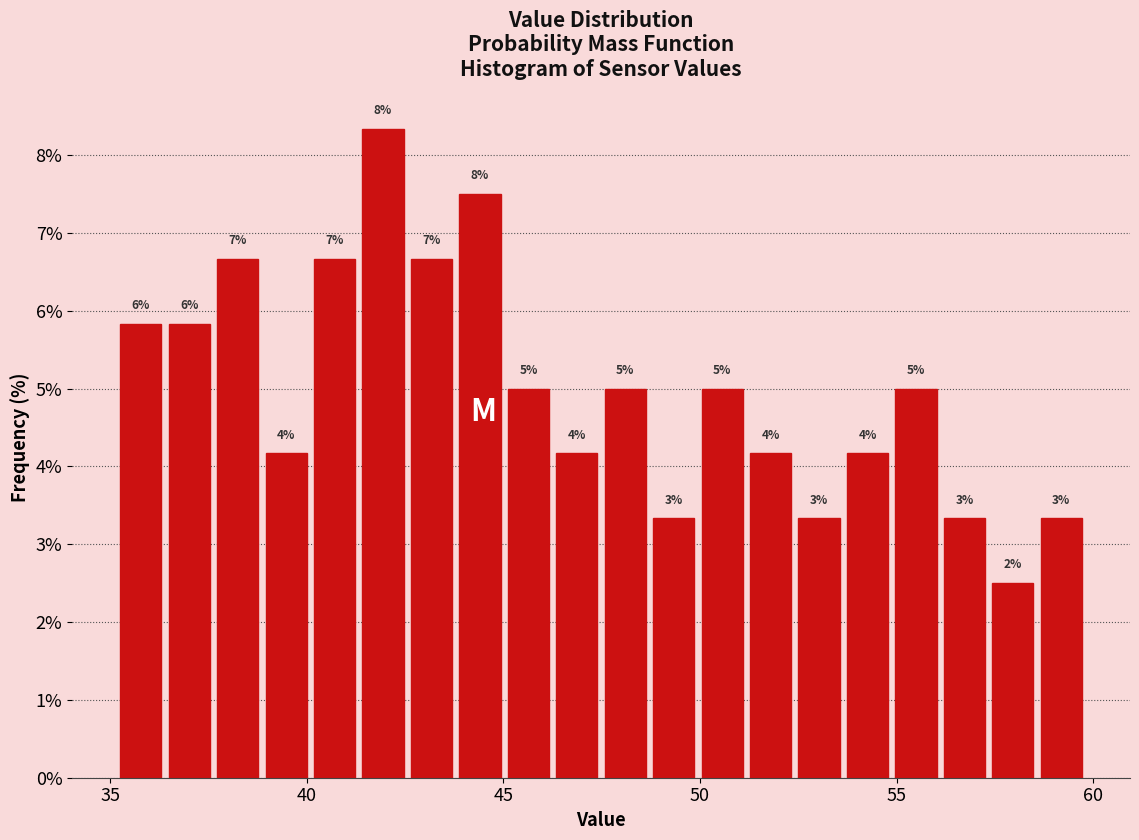

Around what value on the x-axis is the tallest bar? Give the approximate position of its centre, as read against the axis.

42.0